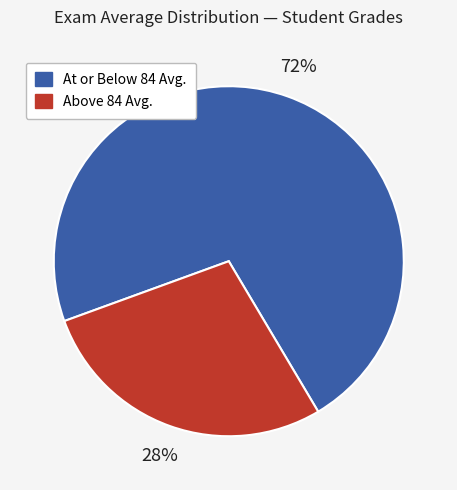

To the nearest percent, what is the difference between the largest and smallest slice percentages?

44%